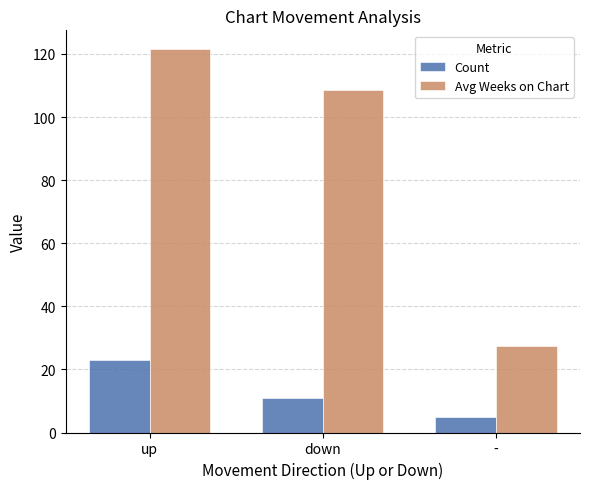

Reading left to right, extract all data points from this chart.

Count: up=23.0	down=11.0	-=5.0
Avg Weeks on Chart: up=121.4	down=108.5	-=27.4